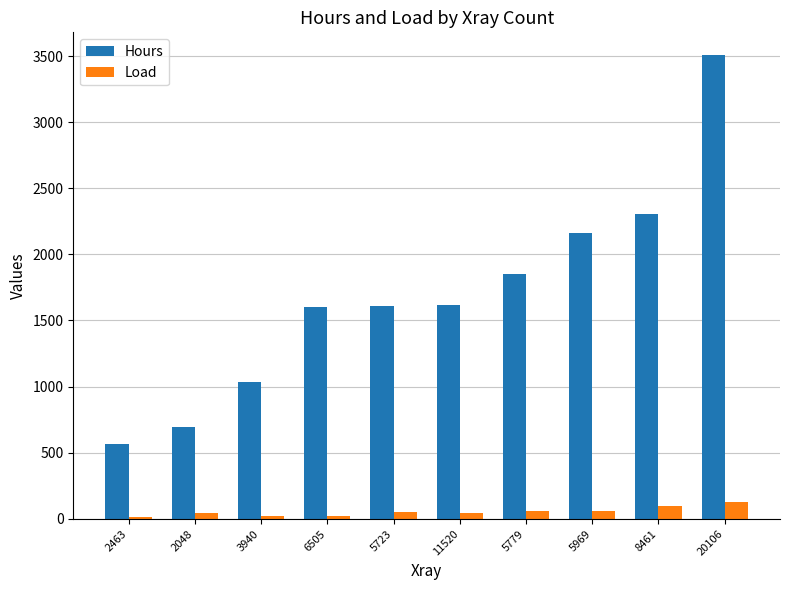

Is the value of Load at 2048 greater than the value of Hours at 20106?

No